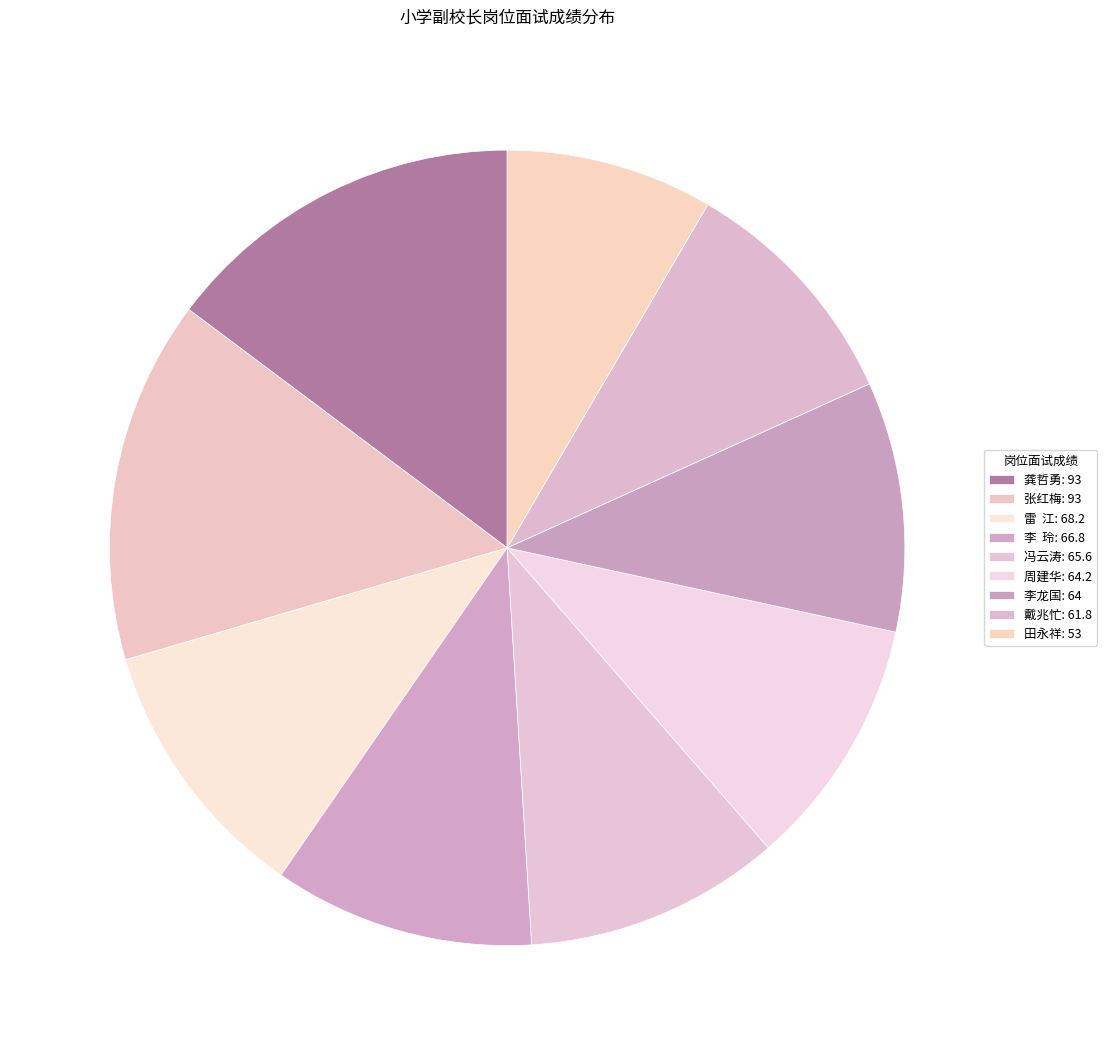

How many slices are in this pie chart?

9